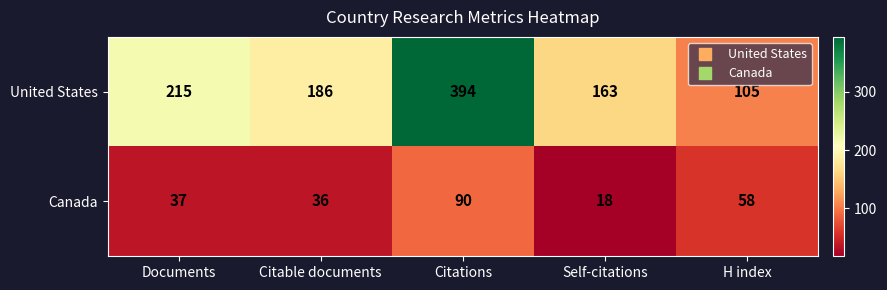

Reading left to right, list all the values displayed in this chart.

United States: 215	186	394	163	105
Canada: 37	36	90	18	58